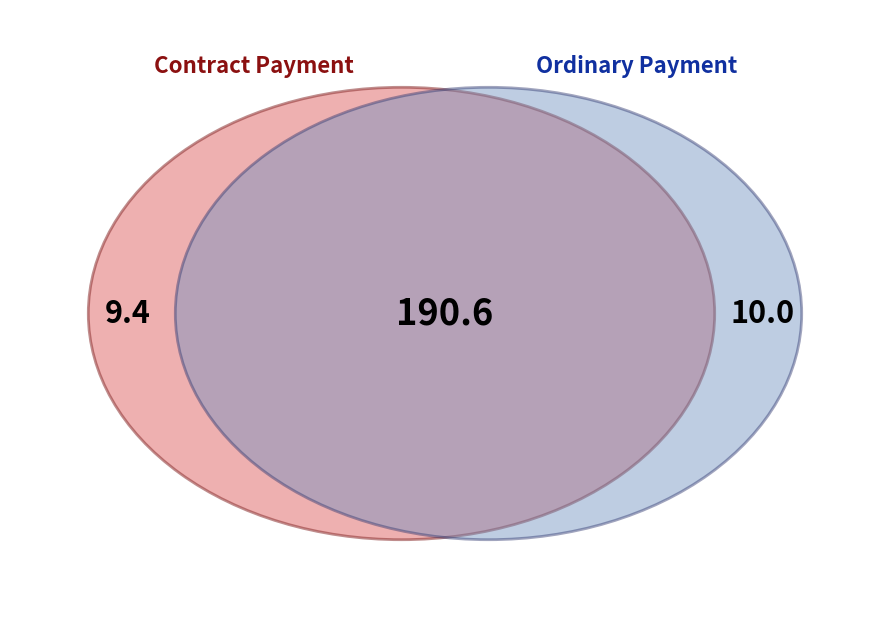

To the nearest percent, what portion does Contract Payment represent?

49%